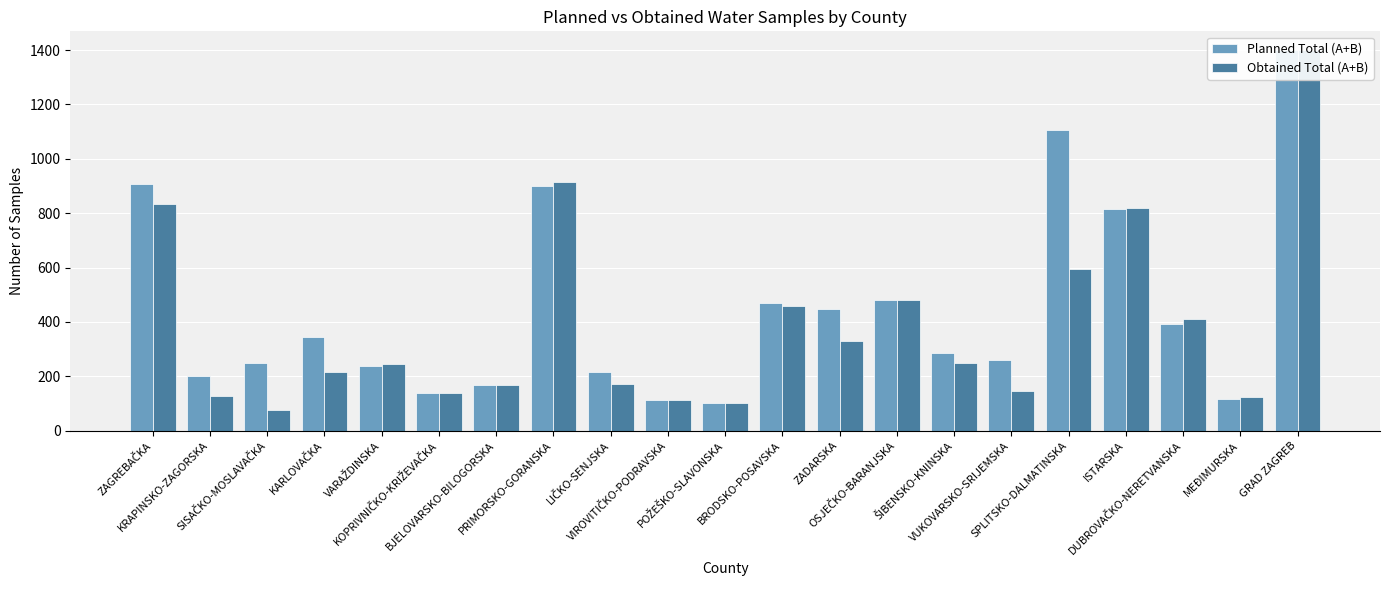

What is the label of the 18th bar from the right?

KARLOVAČKA